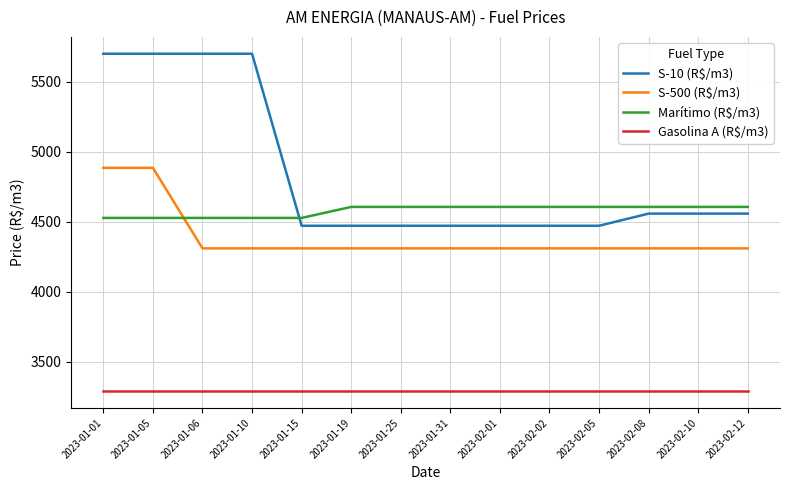

The Marítimo (R$/m3) series shows 4605.7 at 2023-01-19. True or false?

True